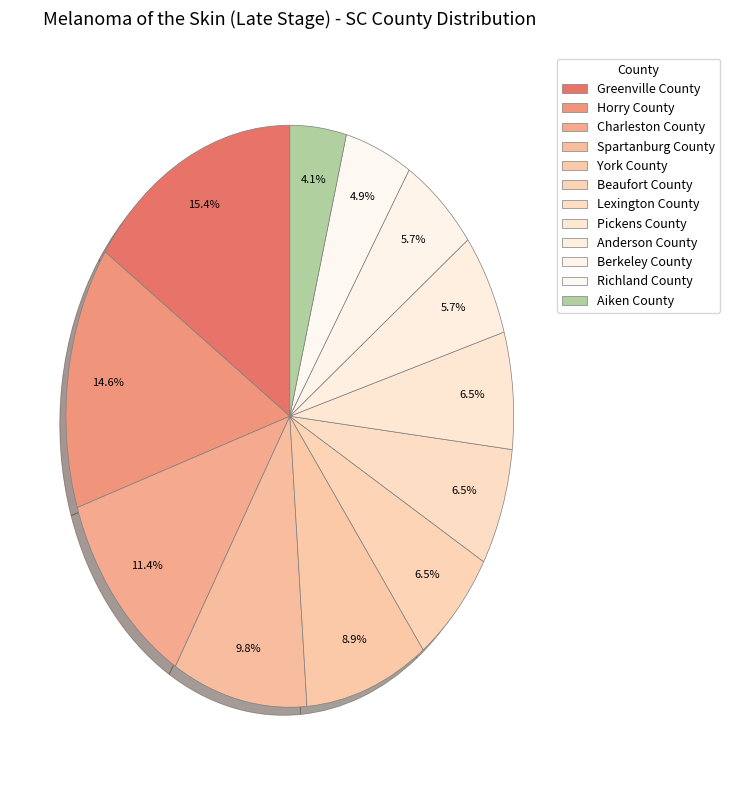

How many segments does this pie chart have?

12